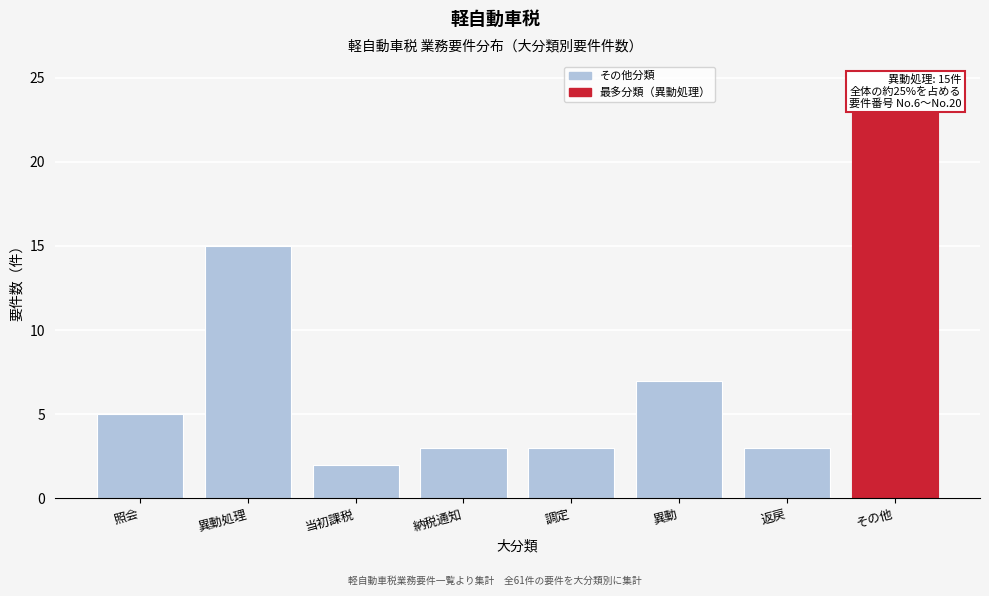

Reading right to left, what are all the values shown in this chart?

その他=23	返戻=3	異動=7	調定=3	納税通知=3	当初課税=2	異動処理=15	照会=5